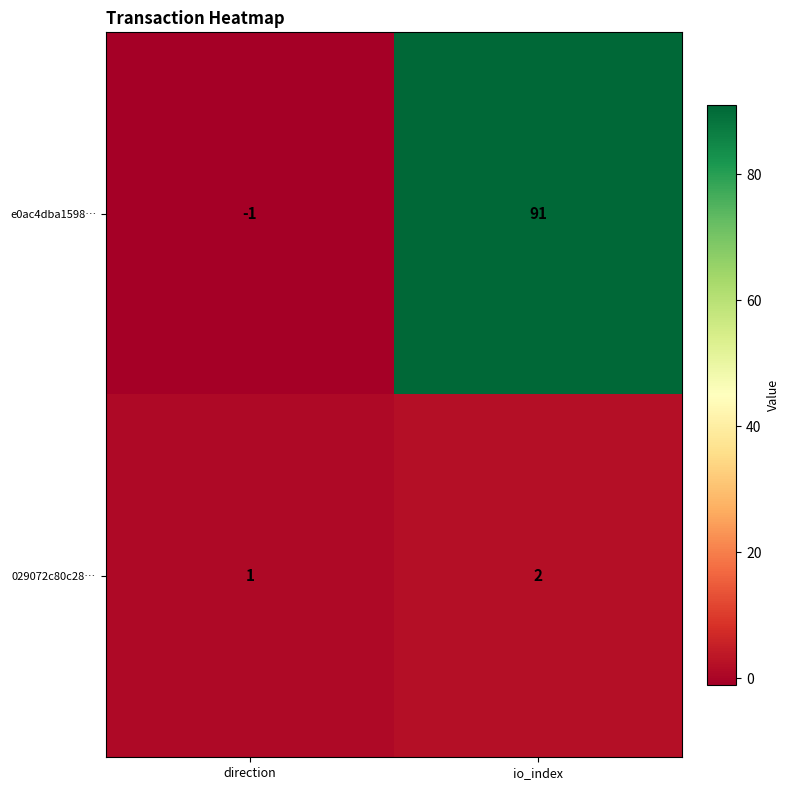

At which category is the sum across all series the highest?

io_index